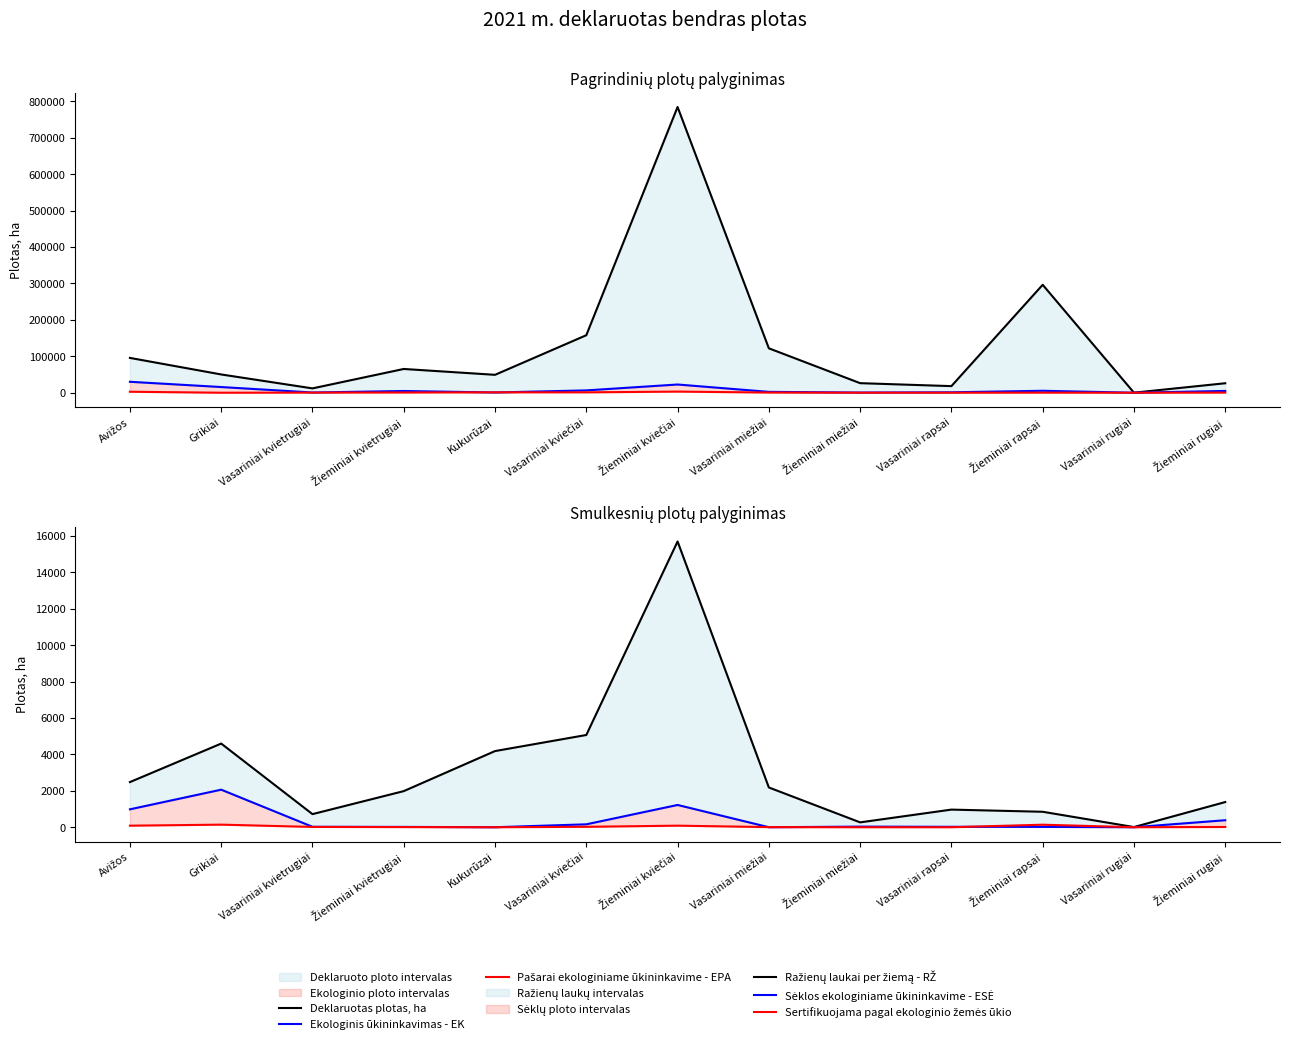

True or false: Pašarai ekologiniame ūkininkavime - EPA and Sertifikuojama pagal ekologinio žemės ūkio intersect in this chart.

True